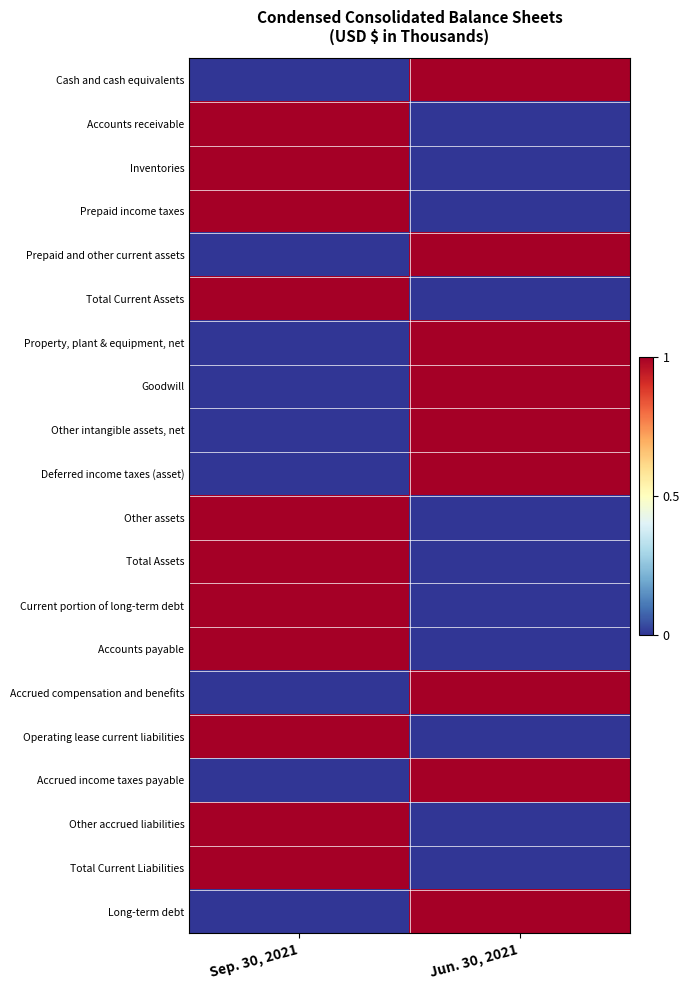

What is the spread (max minus min) of values at Jun. 30, 2021?

1